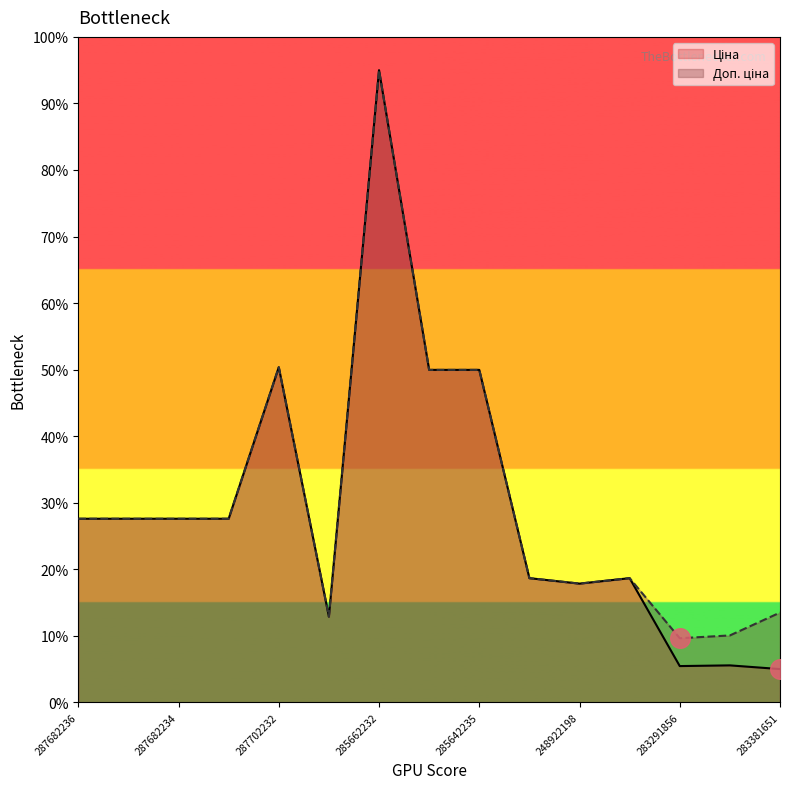

Which series has the widest spread of Y values?

Ціна